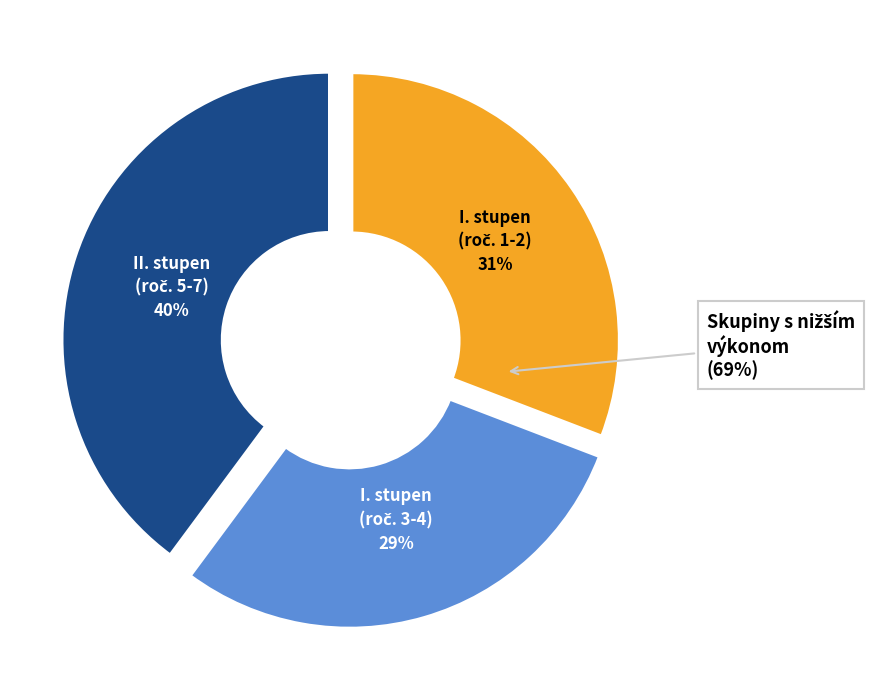

Combined, do 2.D and 4.B account for over 50%?

No